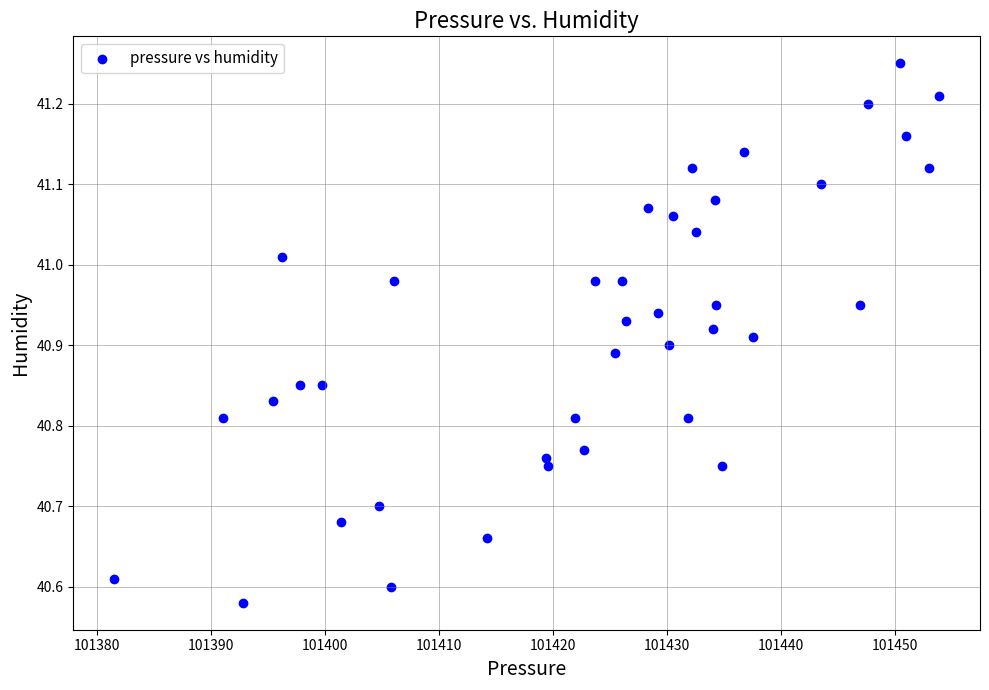

What is the range of X values (max minus min)?

72.3